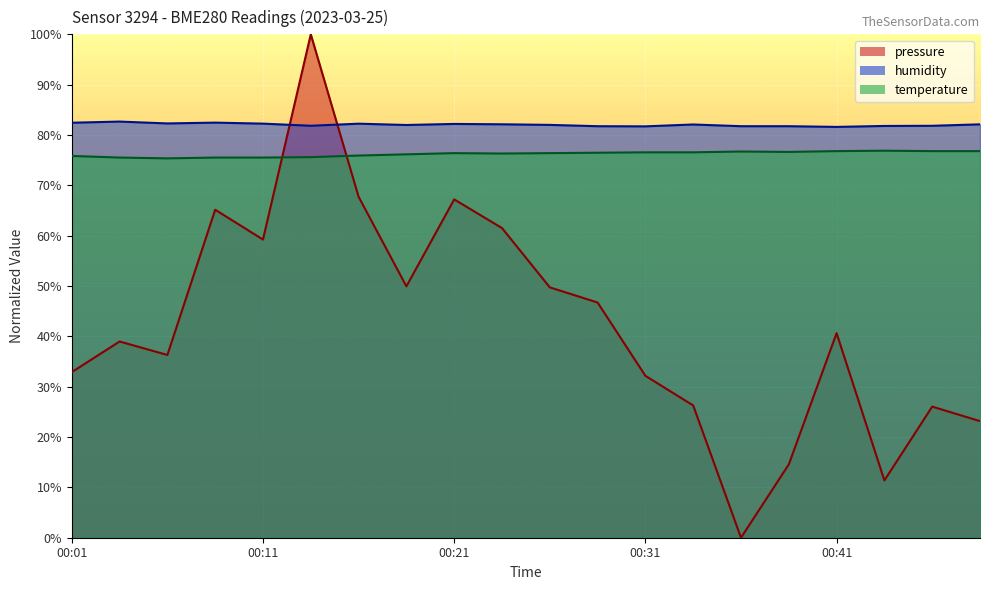

How many values in the pressure series exceed 40?

10